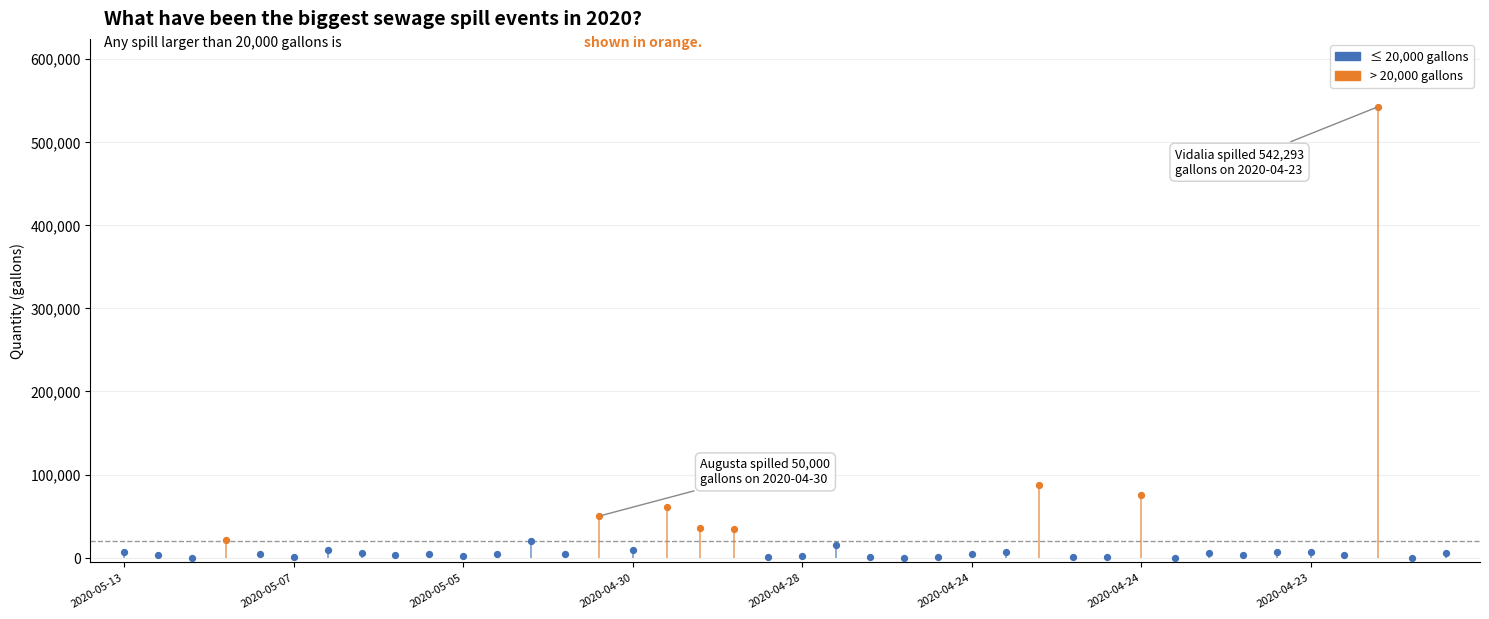

Which has a higher value, 3 or 36?

3